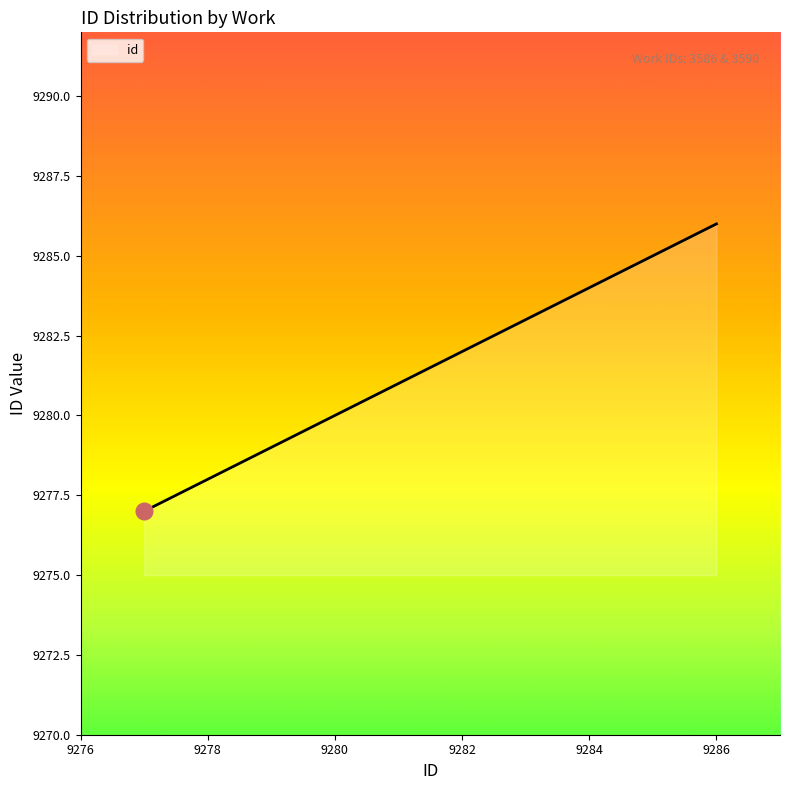

What is the minimum value shown in the chart?

9277